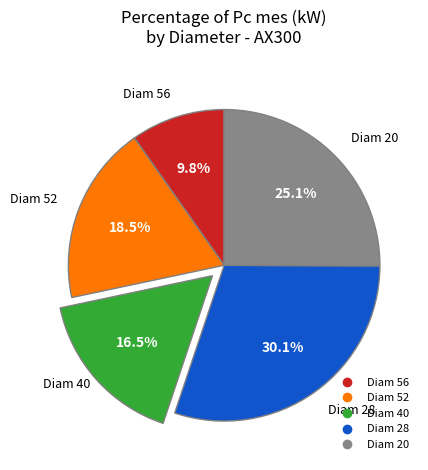

What percentage is the Diam 56 slice, to the nearest percent?

10%